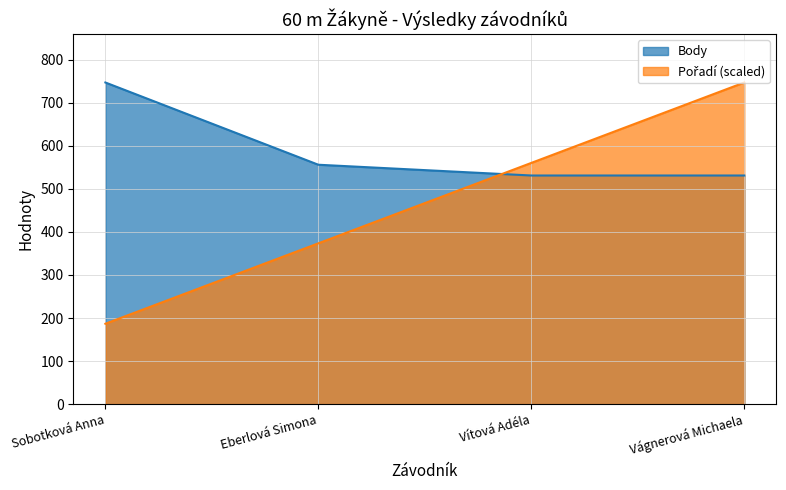

The Body series shows 187.4 at Vítová Adéla. True or false?

False